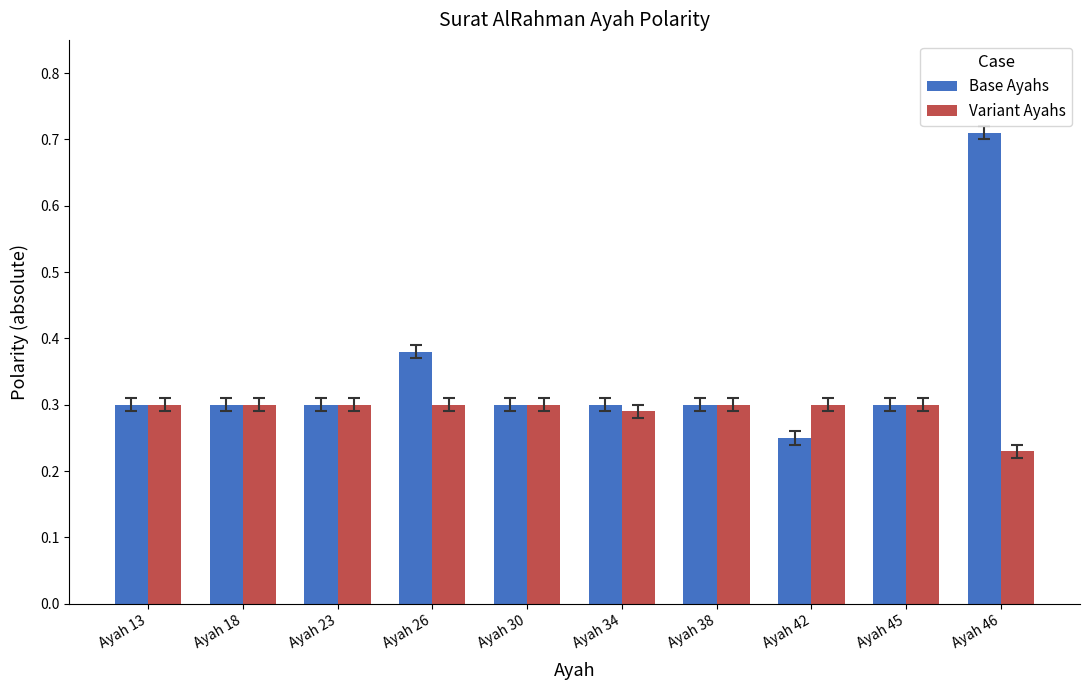

Is the value of Variant Ayahs at Ayah 34 greater than the value of Base Ayahs at Ayah 46?

No